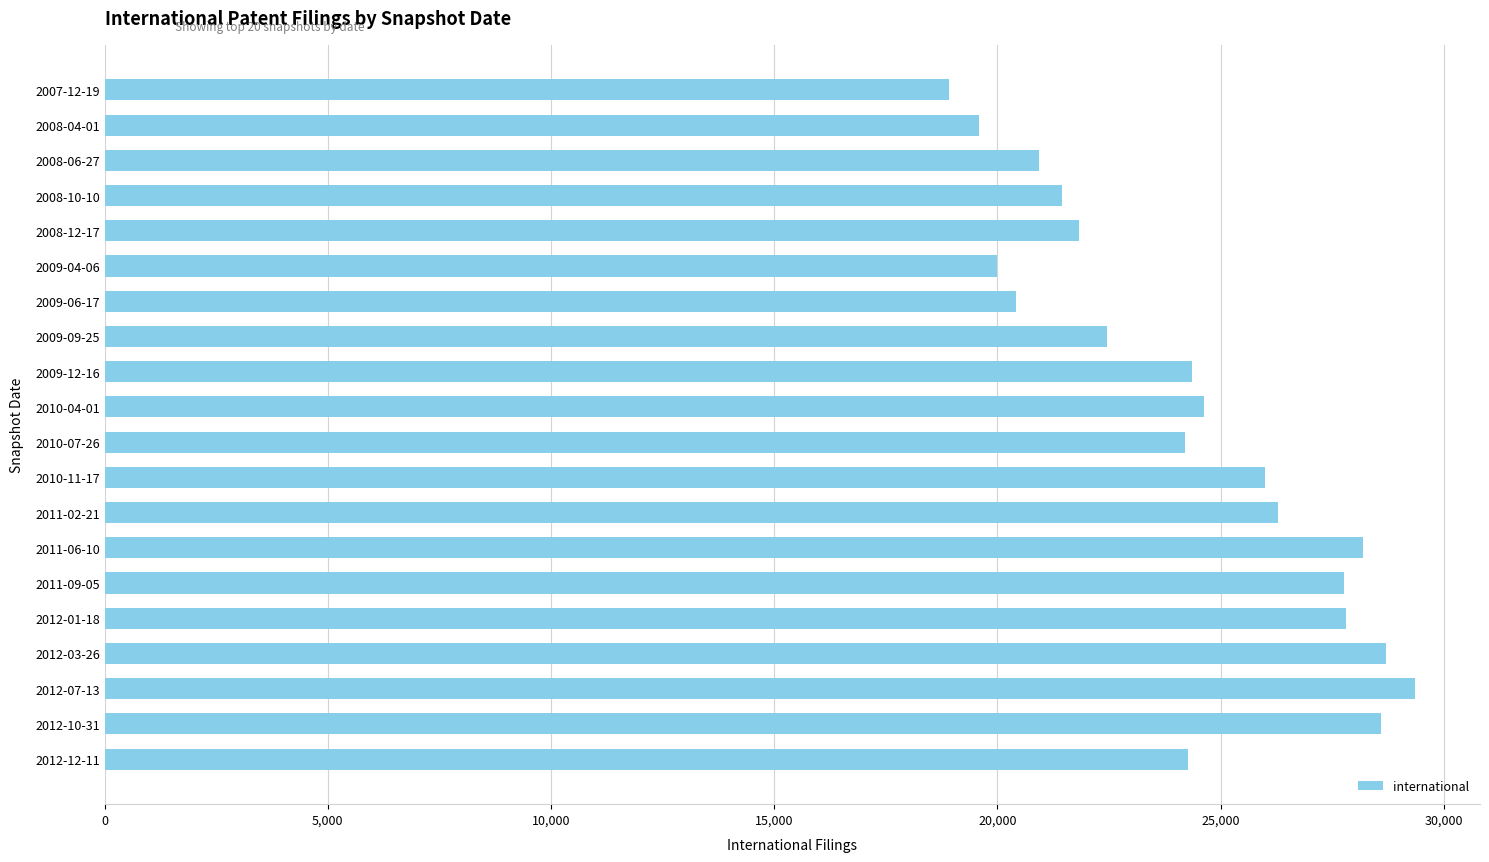

What is the maximum value shown in the chart?

29346